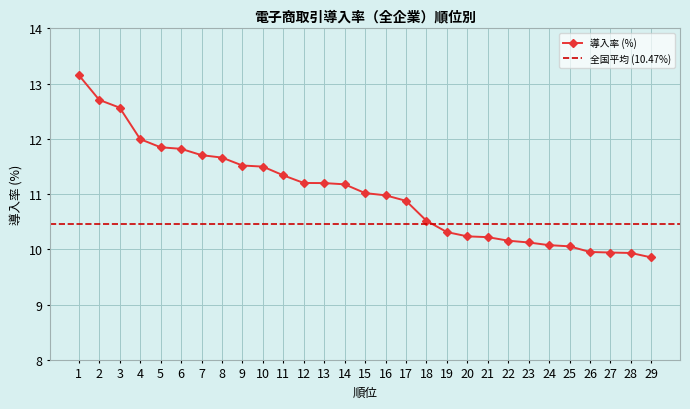

Which label corresponds to the largest value in the chart?

1